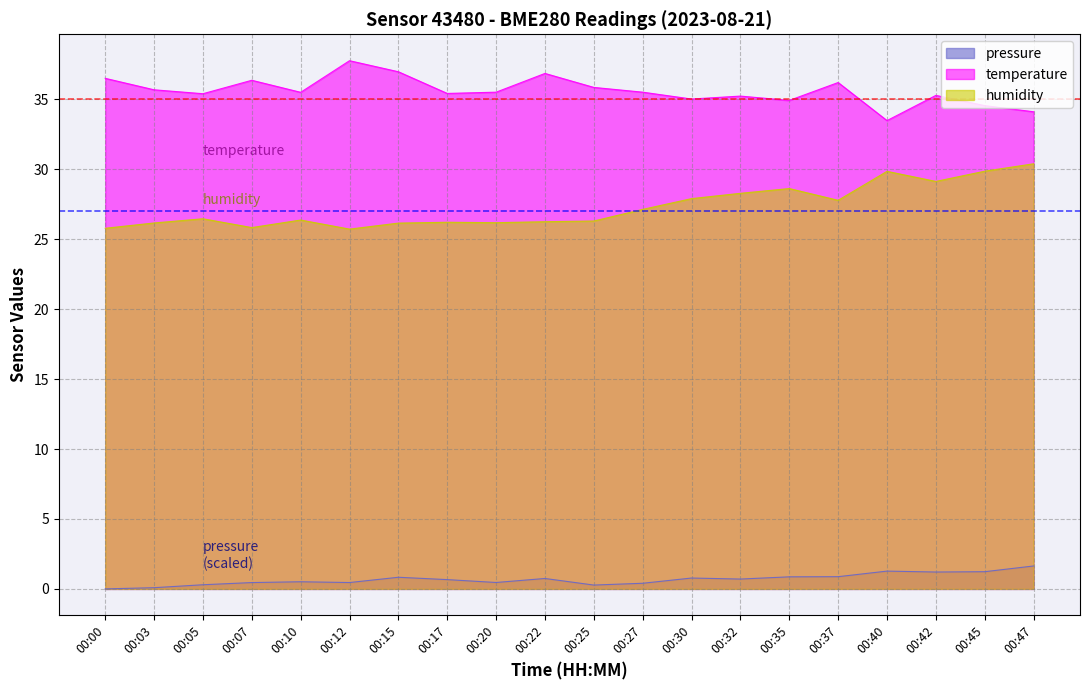

What is the highest value of the temperature series?

37.8